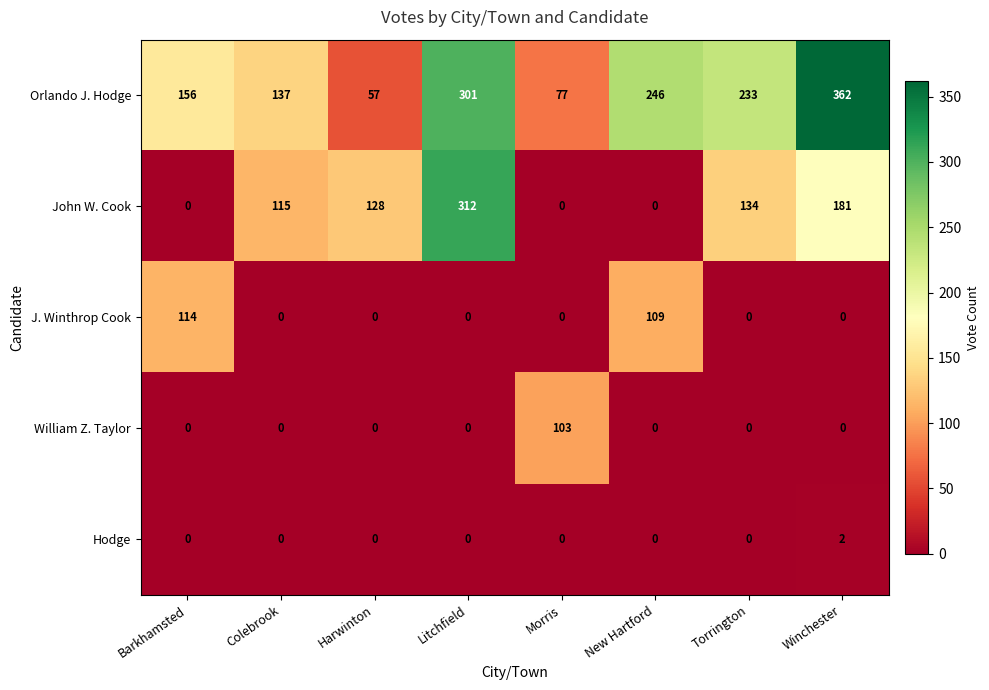

At which category is the sum across all series the highest?

Litchfield